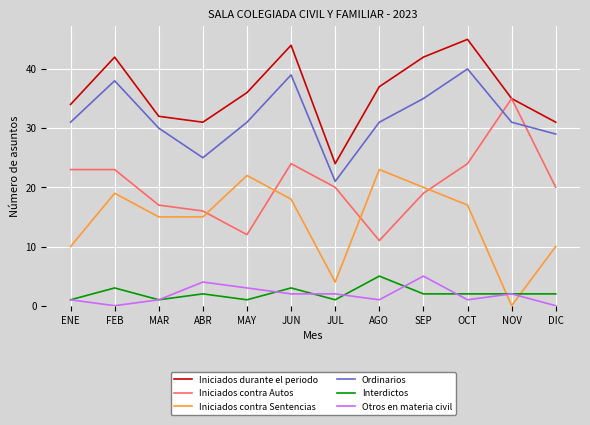

At which label is Ordinarios closest to 30?

MAR